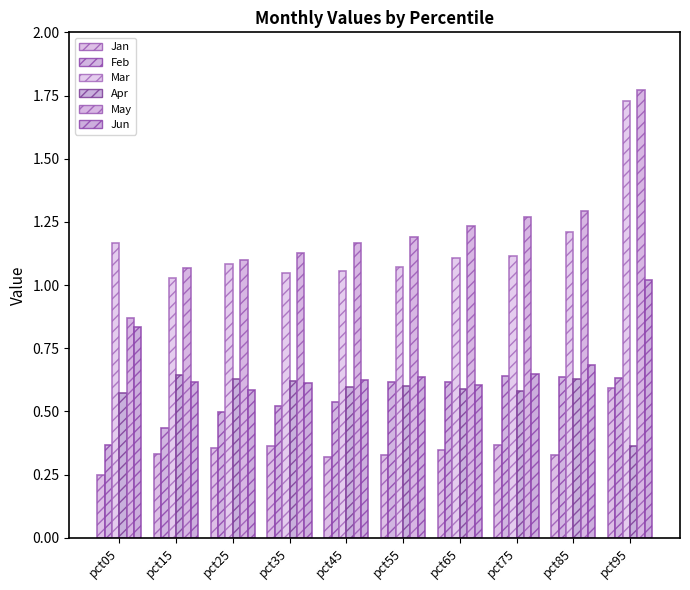

How many bars are there in each group?

6